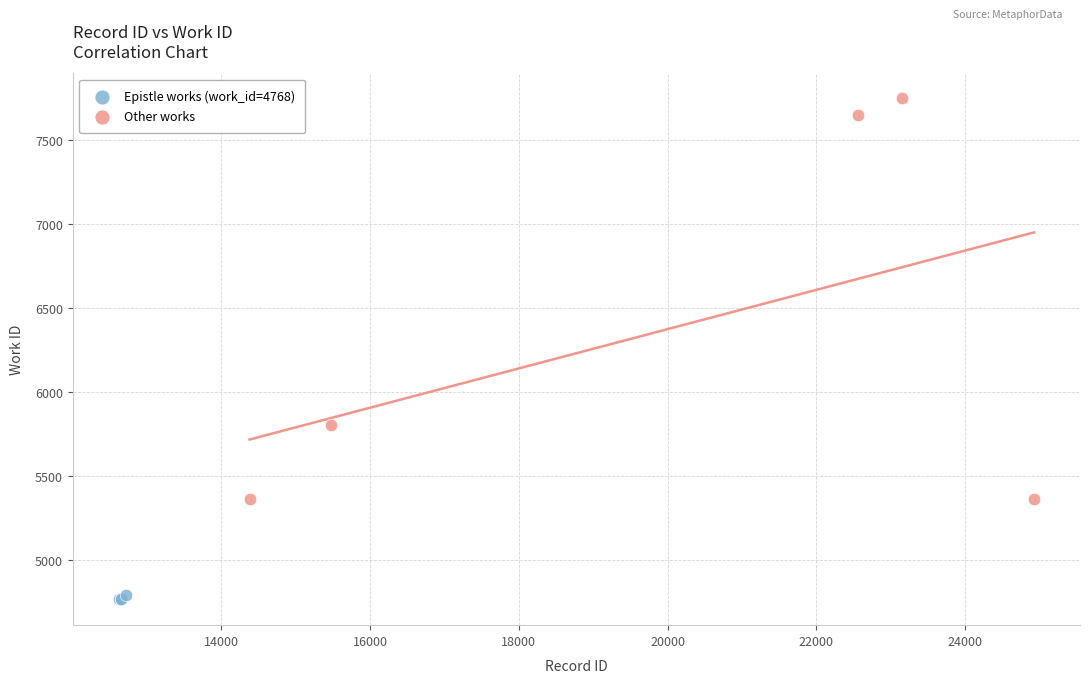

Which series contains the lowest Y value?

Epistle works (work_id=4768)